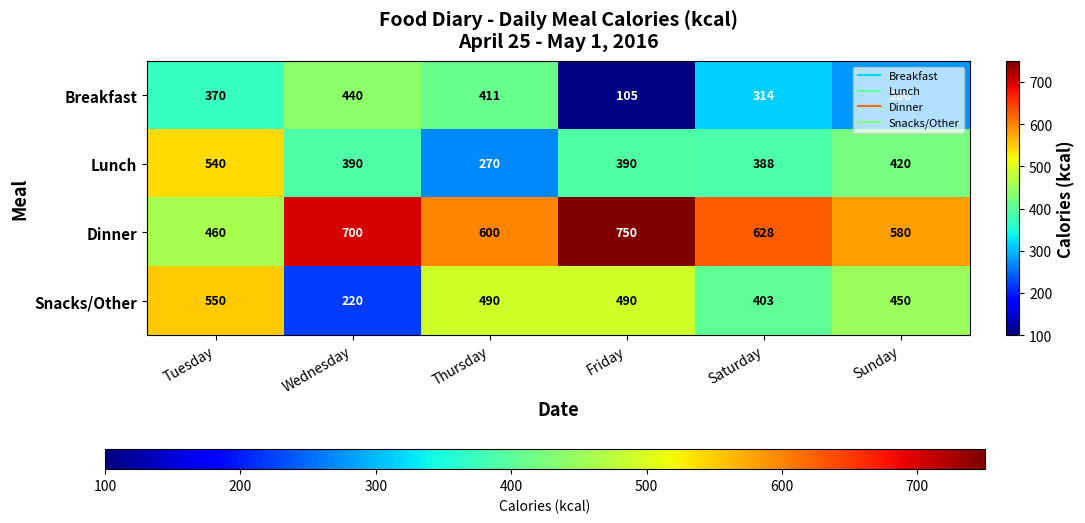

What is the greatest value displayed?

750